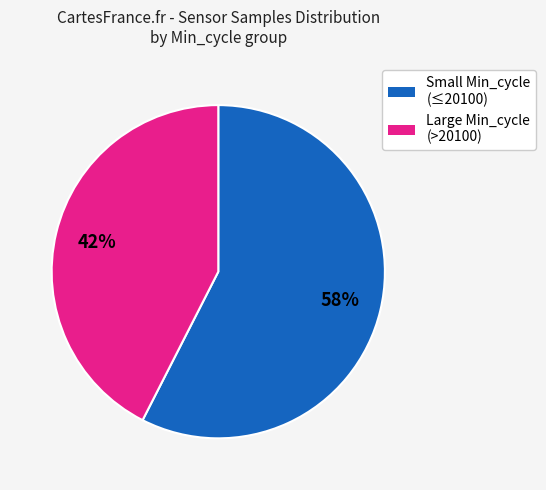

Is there a majority slice in this chart?

Yes